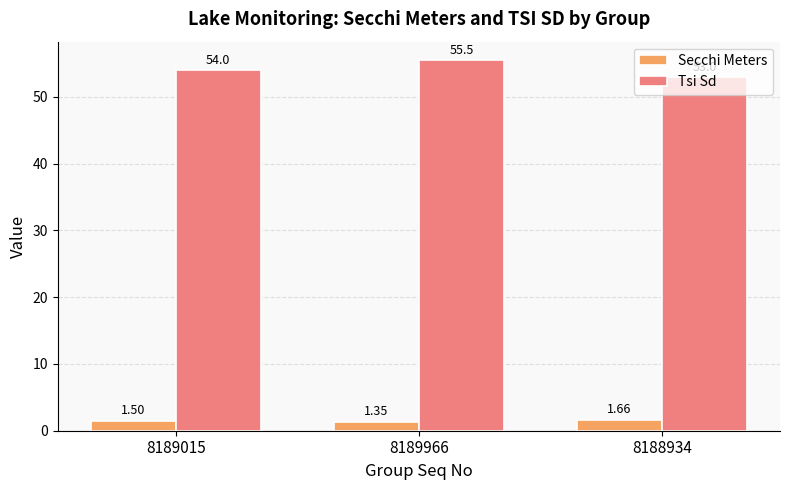

What are all the series names shown in the legend?

Secchi Meters, Tsi Sd